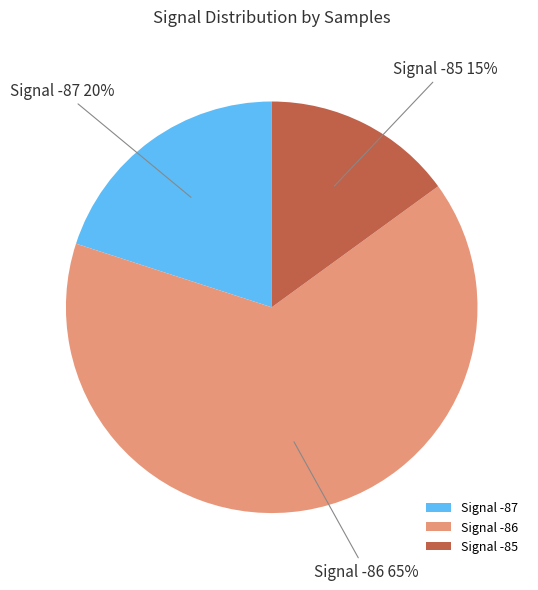

Rank the categories by value from lowest to highest.

Signal -85, Signal -87, Signal -86